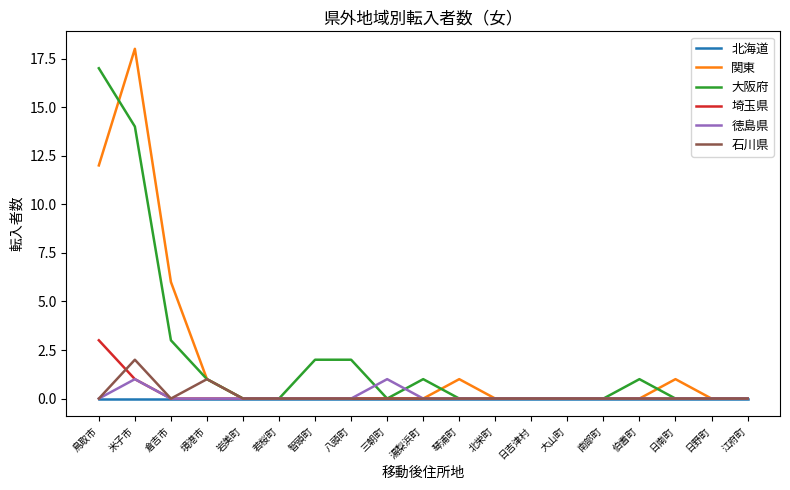

At how many categories does at least one series exceed 11?

2